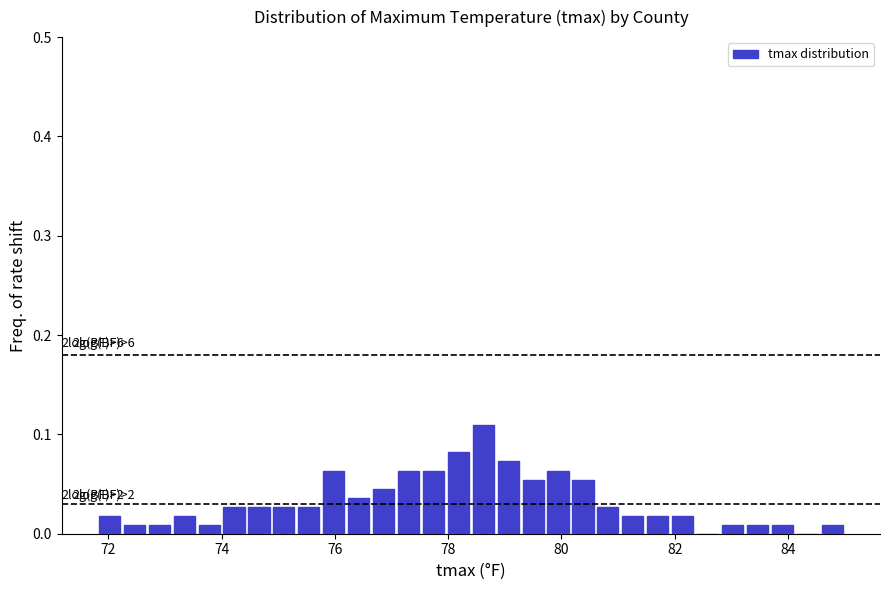

Read against the x-axis, roughly where is the centre of the tallest bar?

78.6